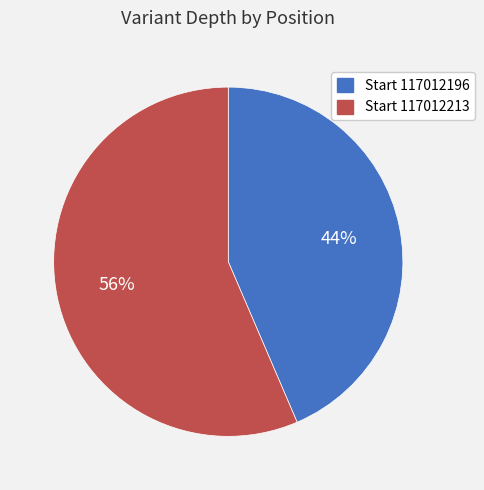

Combined, do Start 117012213 and Start 117012196 account for over 50%?

Yes